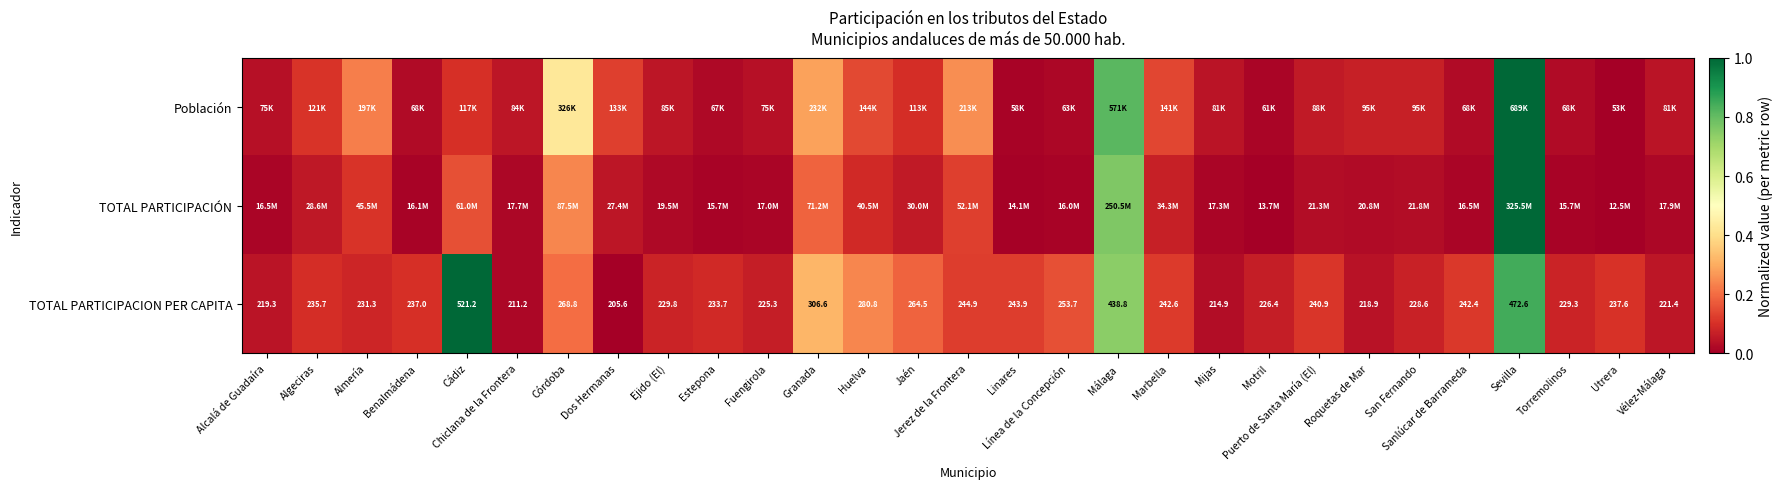

Rank the series at Cádiz from lowest to highest value.

Población, TOTAL PARTICIPACIÓN, TOTAL PARTICIPACION PER CAPITA